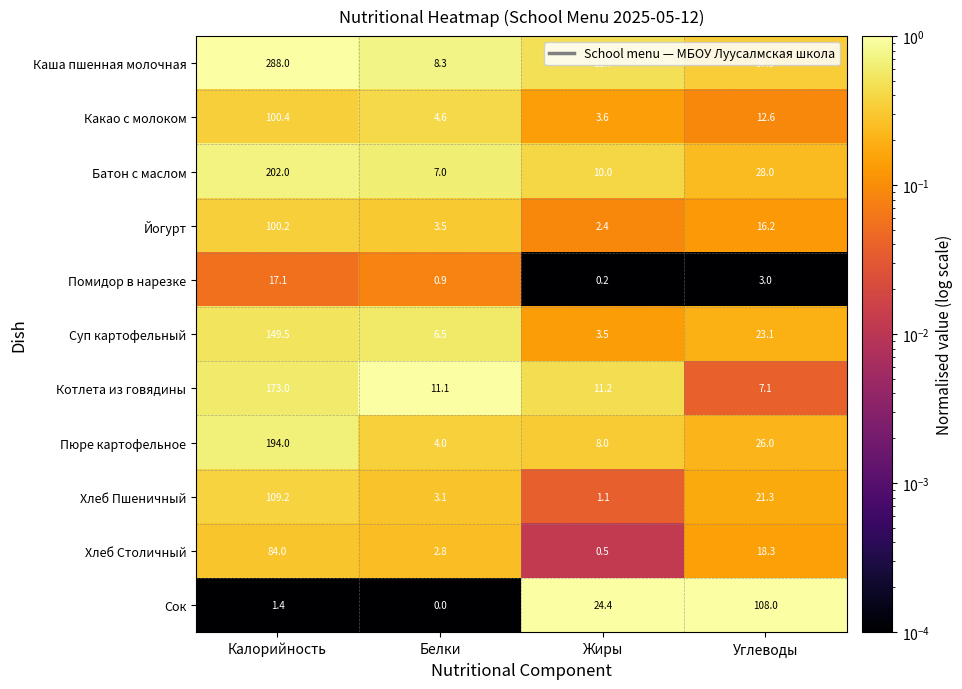

Which series has the largest range (max minus min)?

Каша пшенная молочная